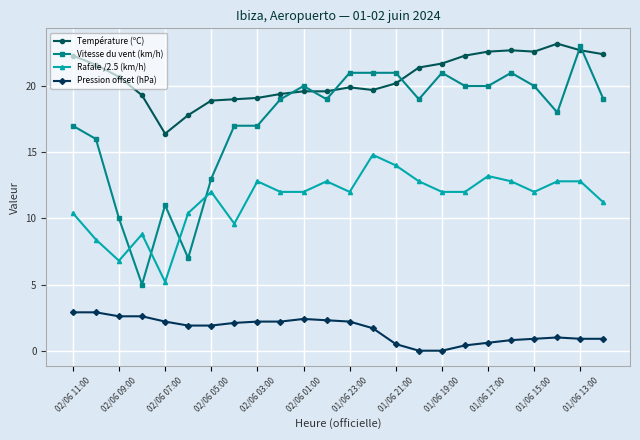

Which series has the largest range (max minus min)?

Vitesse du vent (km/h)